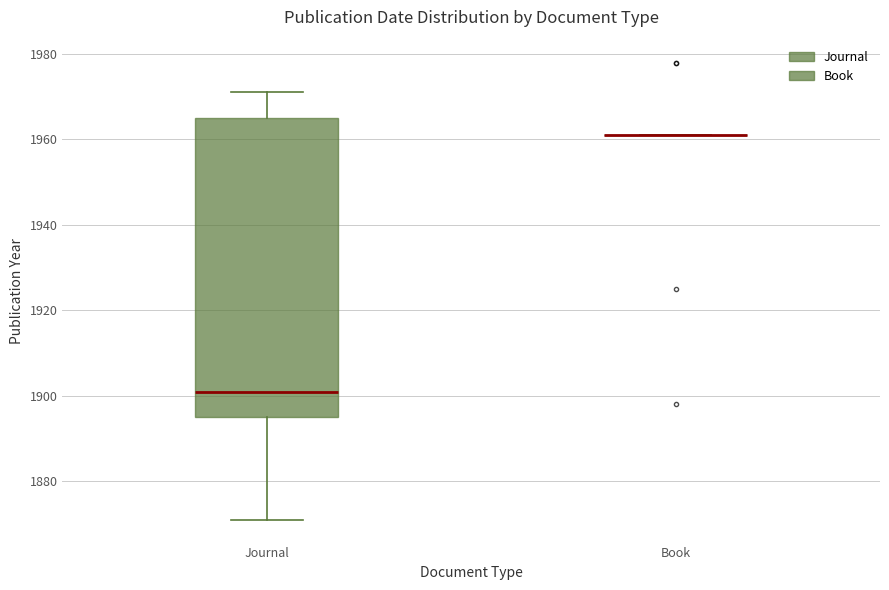

Where does the lower whisker of the box for Journal end on the y-axis? The values are not printed on the chart, so give them approximately, as read against the axis.

1872